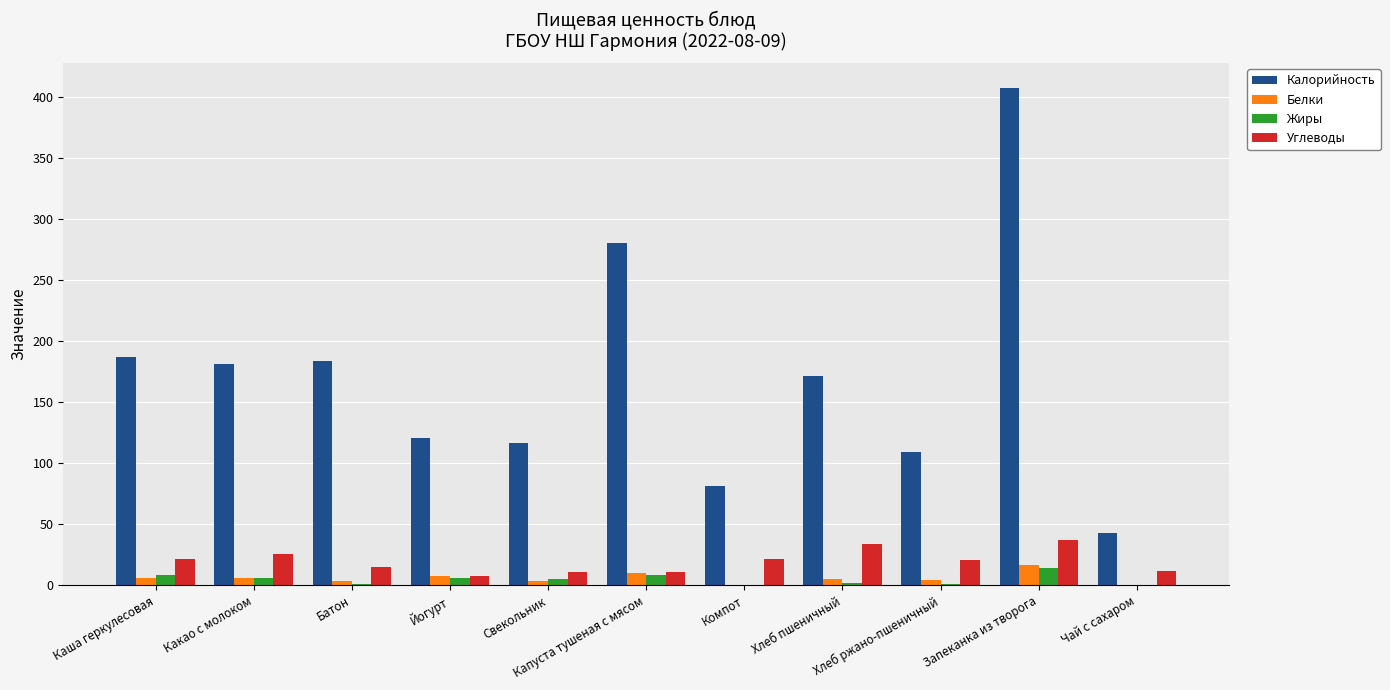

Between Компот and Чай с сахаром, which series saw the biggest shift?

Калорийность